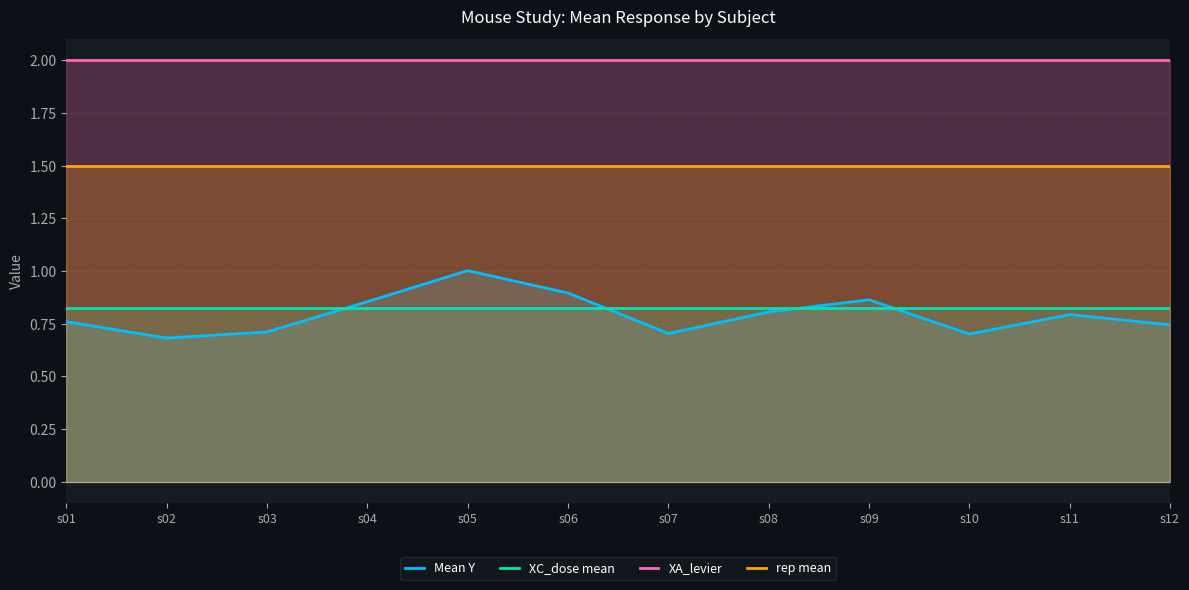

Does the chart display data point markers on the line(s)?

No